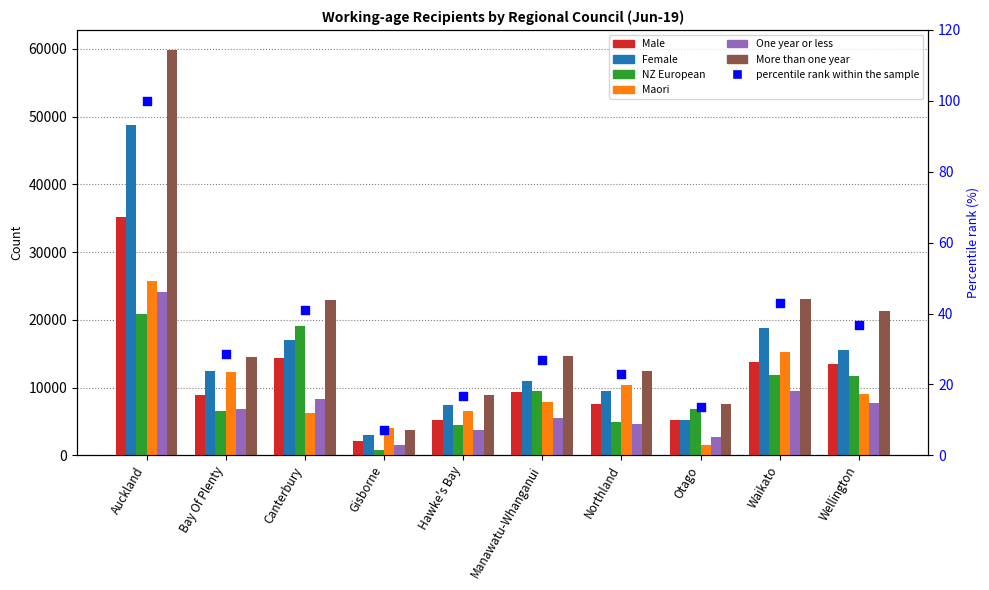

Which series has the widest spread of Y values?

More than one year